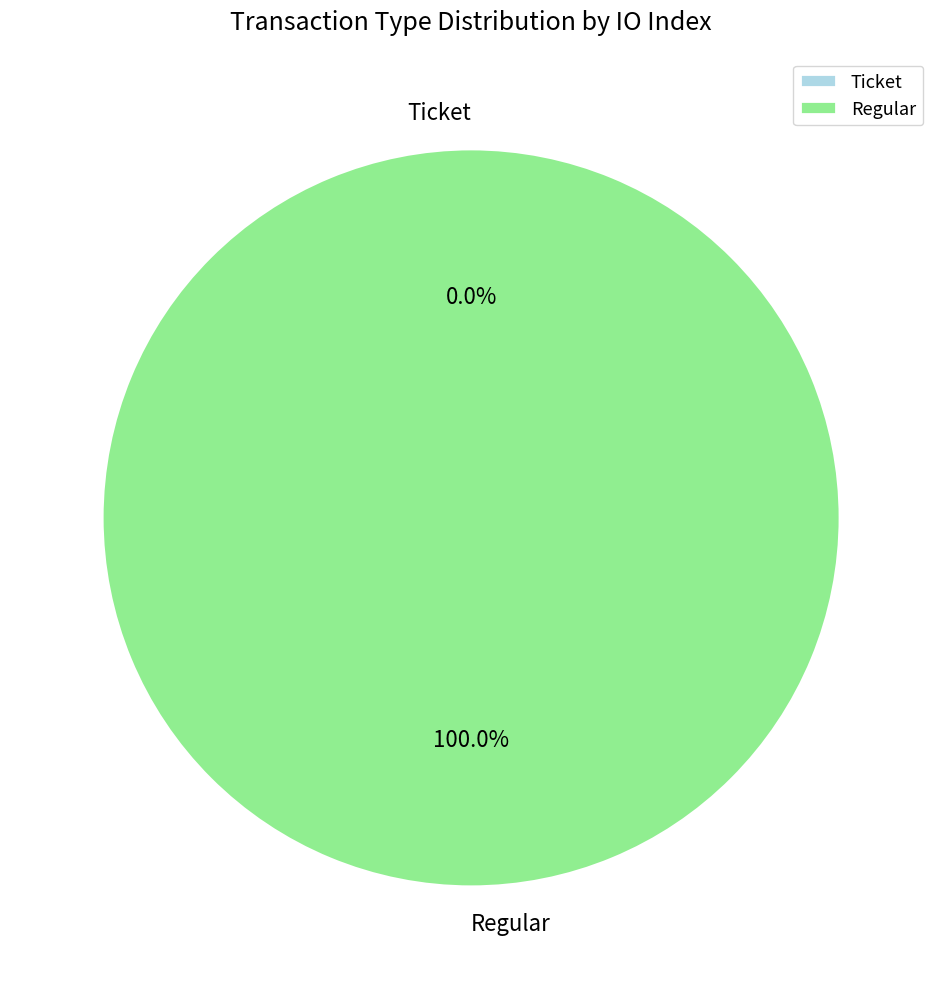

Count the number of slices in the pie.

2